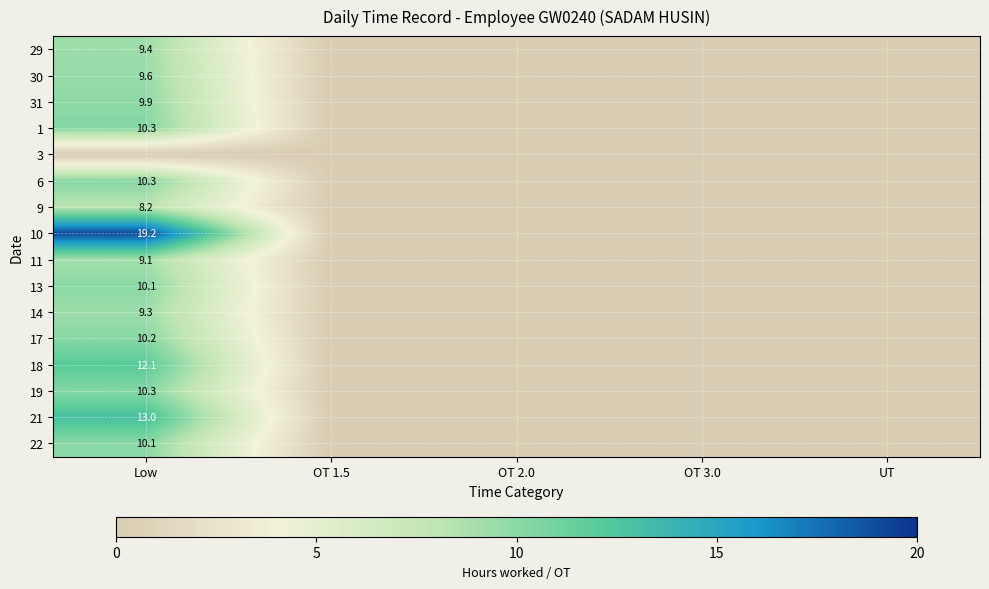

At OT 3.0, list the series in order from smallest to largest.

29, 30, 31, 1, 3, 6, 9, 10, 11, 13, 14, 17, 18, 19, 21, 22